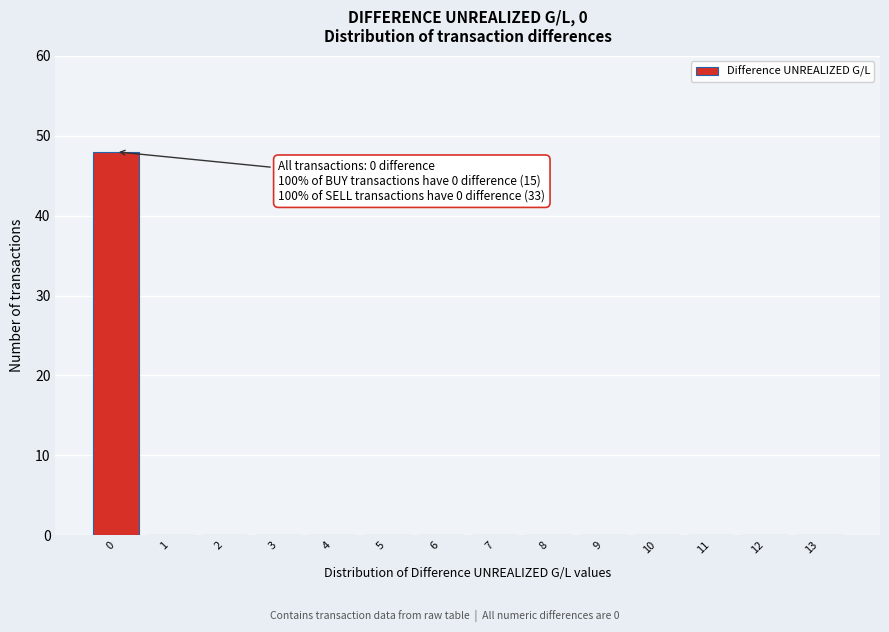

Over which range of the x-axis is the bar tallest?

-0.5 to 0.5